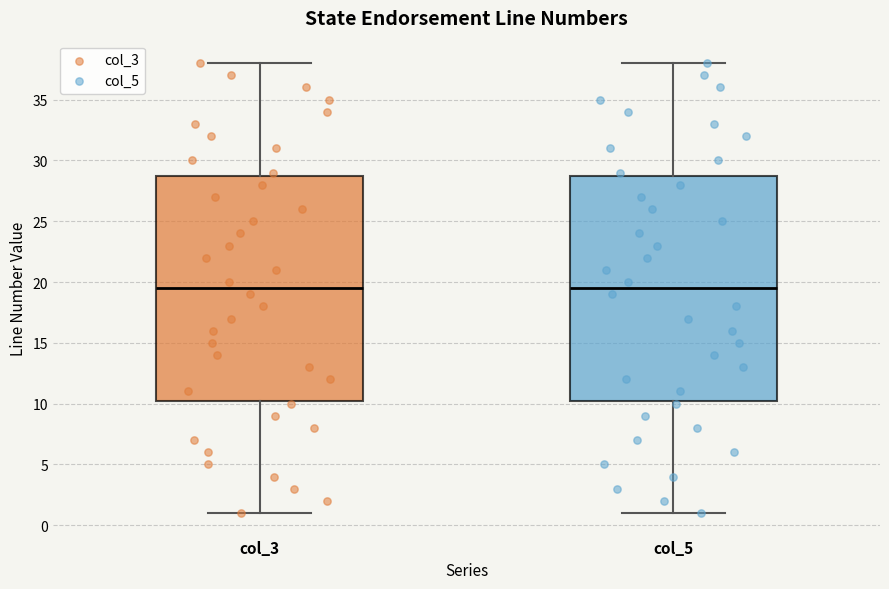

Where does the upper whisker of the box for col_5 end on the y-axis? The values are not printed on the chart, so give them approximately, as read against the axis.

38.0